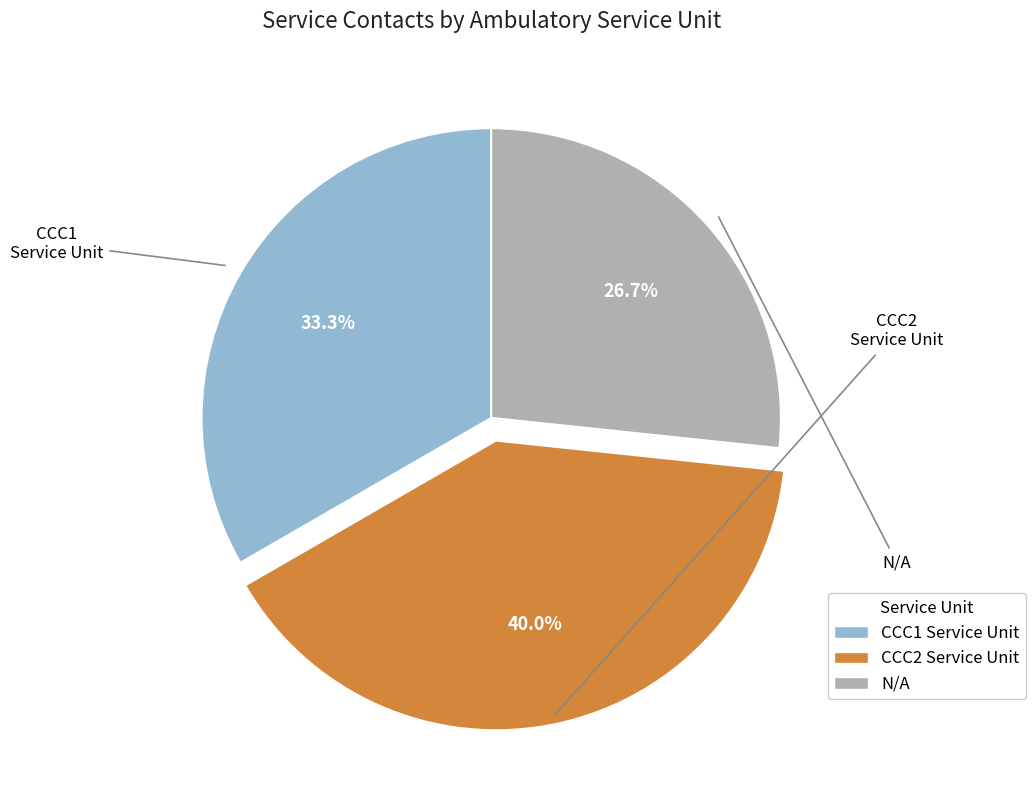

What percentage is NOT represented by N/A?

73.3%